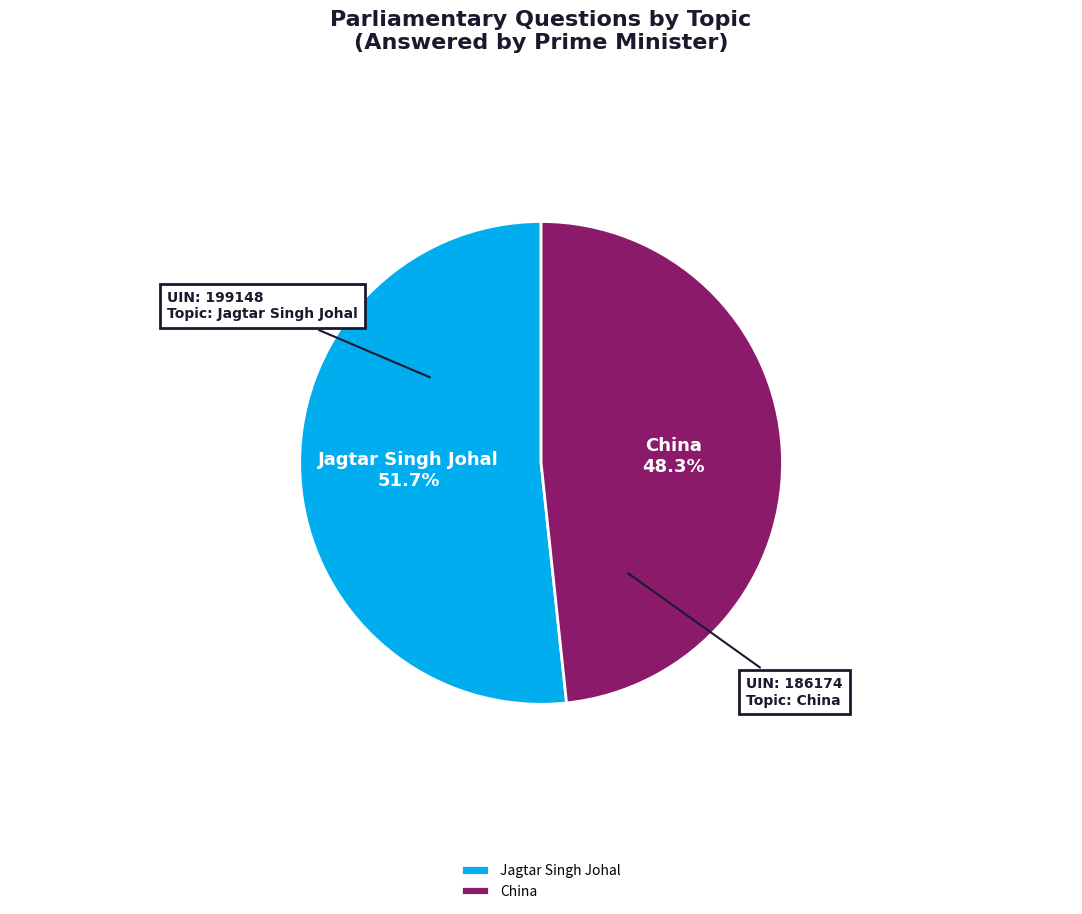

To the nearest percent, what is the difference between the China and Jagtar Singh Johal slice percentages?

3%